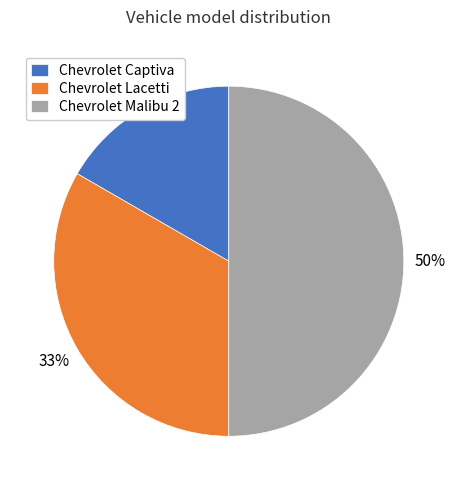

Is the sum of Chevrolet Malibu 2 and Chevrolet Lacetti greater than half?

Yes